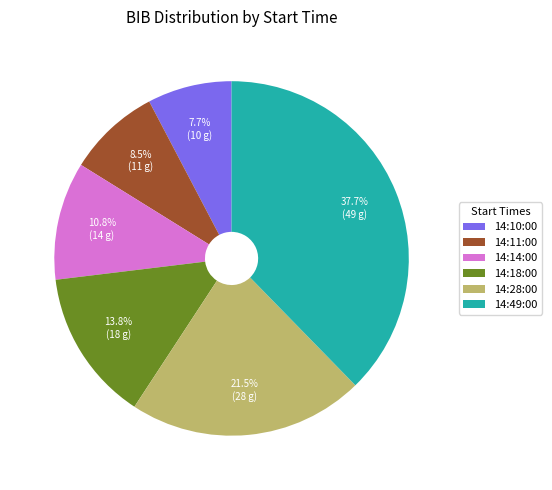

Is it true that 14:18:00 is 22% of the pie?

False